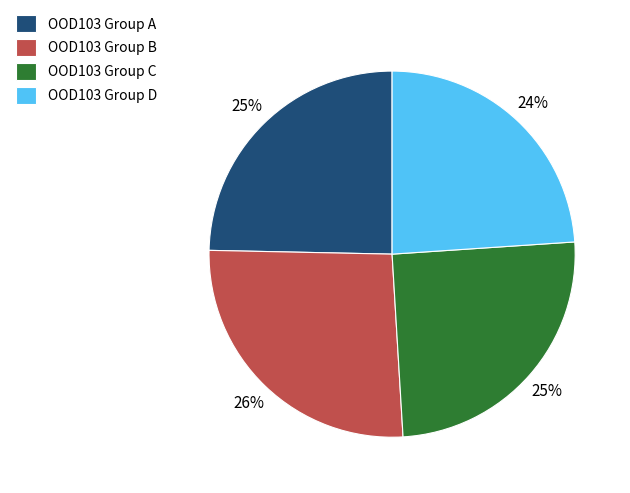

What is the largest slice in the pie chart?

OOD103 Group B